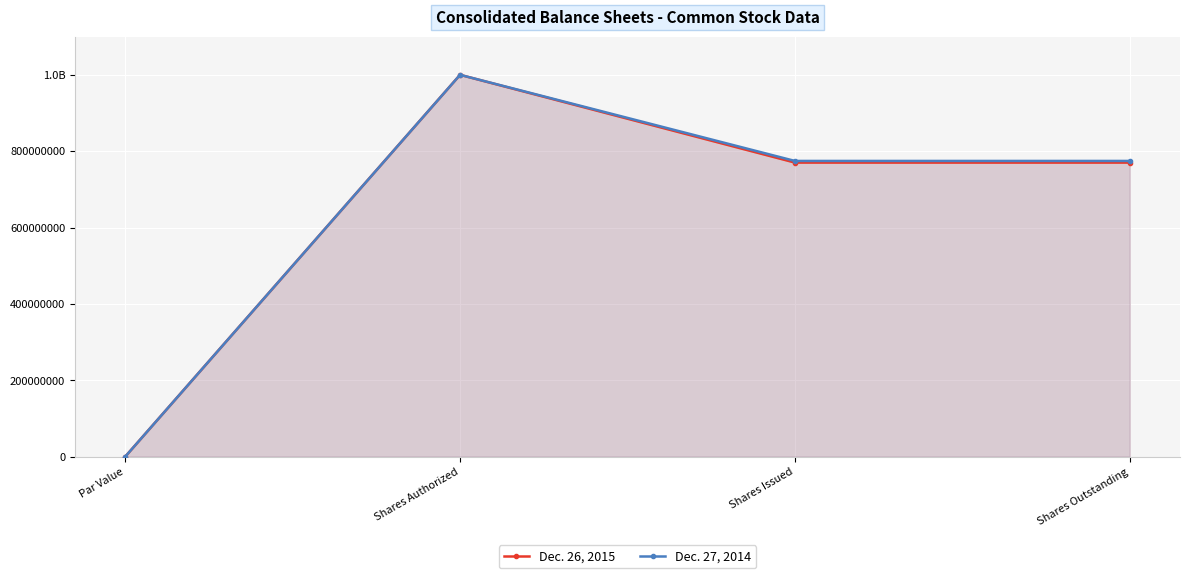

Reading left to right, what are all the values shown in this chart?

Dec. 26, 2015: 1	1000000000	770175000	770175000
Dec. 27, 2014: 1	1000000000	774472000	774472000